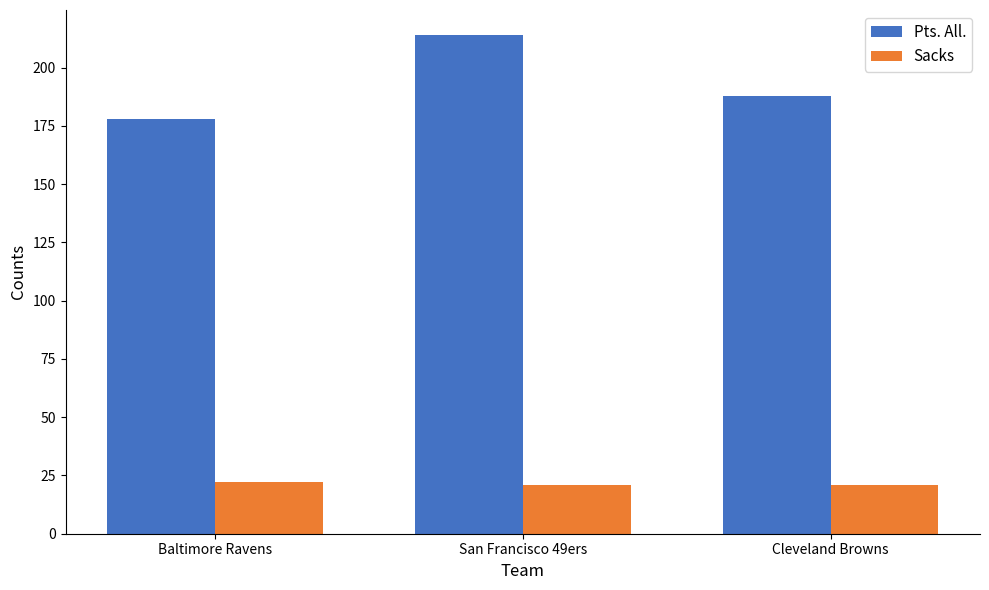

How many series are shown in this chart?

2